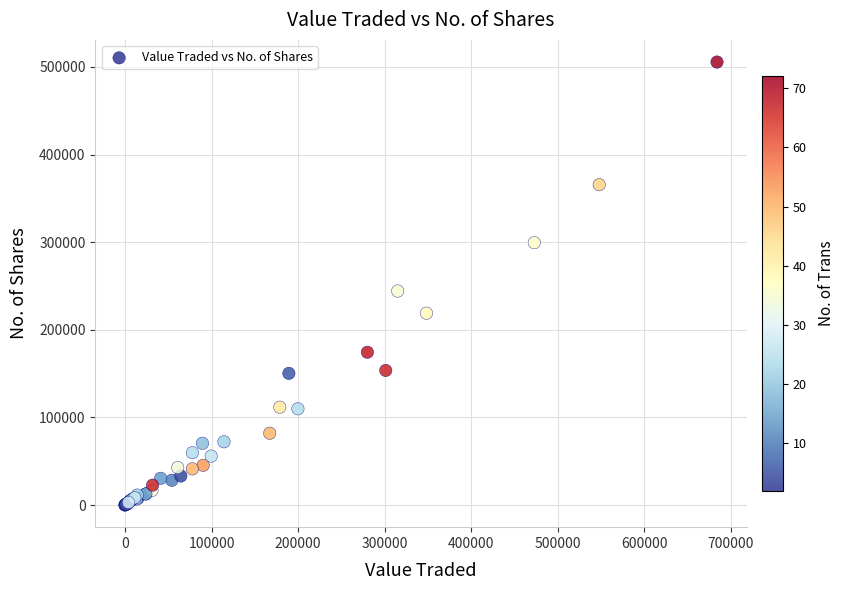

What Y value in the scatter plot is closest to 252788?

244247